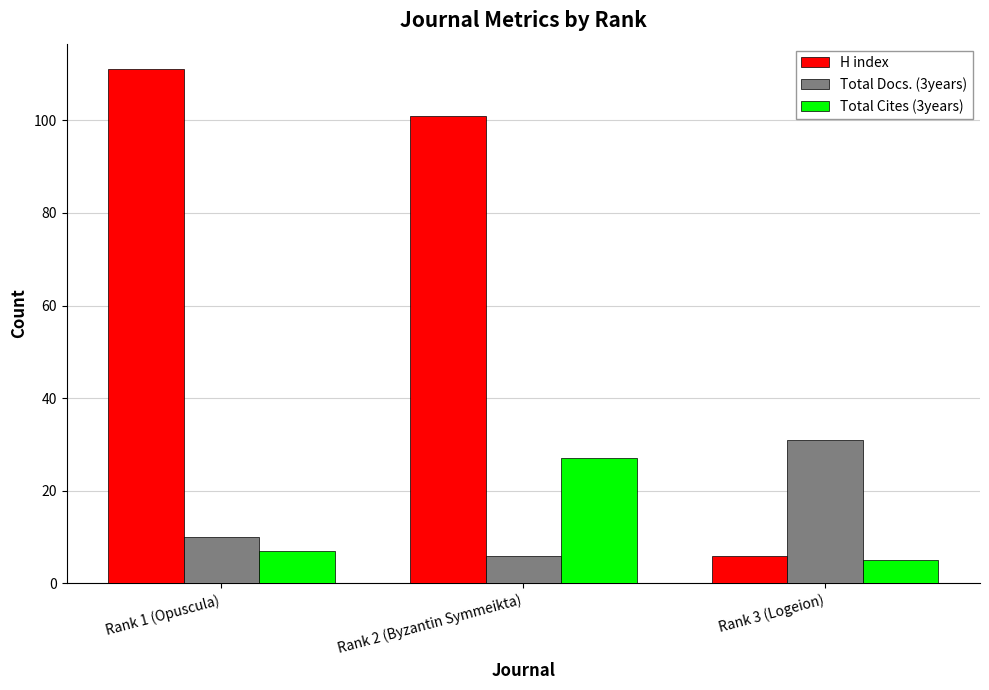

The H index series shows 6 at Rank 3 (Logeion). True or false?

True